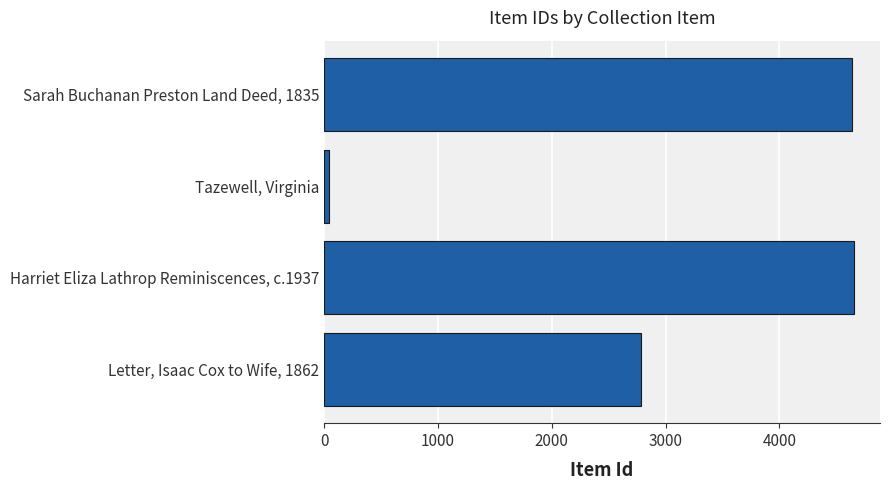

The chart shows a value of 4636 at Sarah Buchanan Preston Land Deed, 1835. True or false?

True